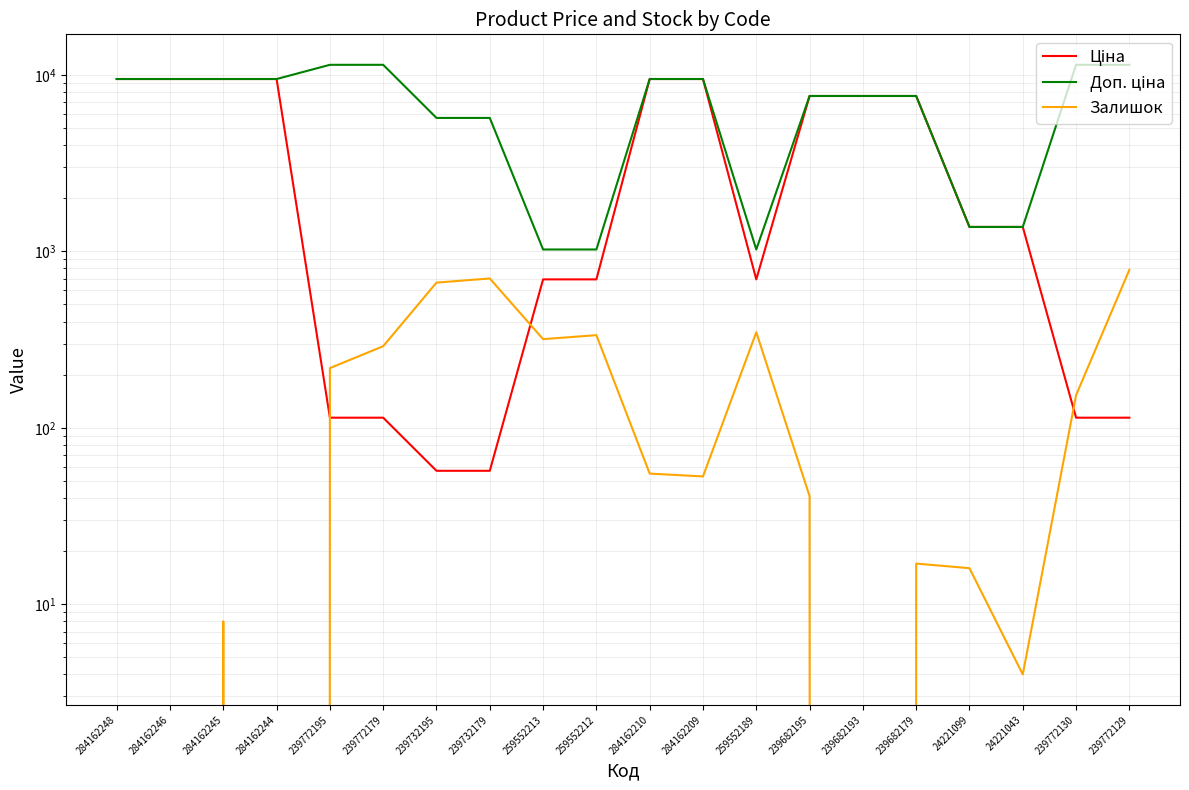

What are all the series names shown in the legend?

Ціна, Доп. ціна, Залишок